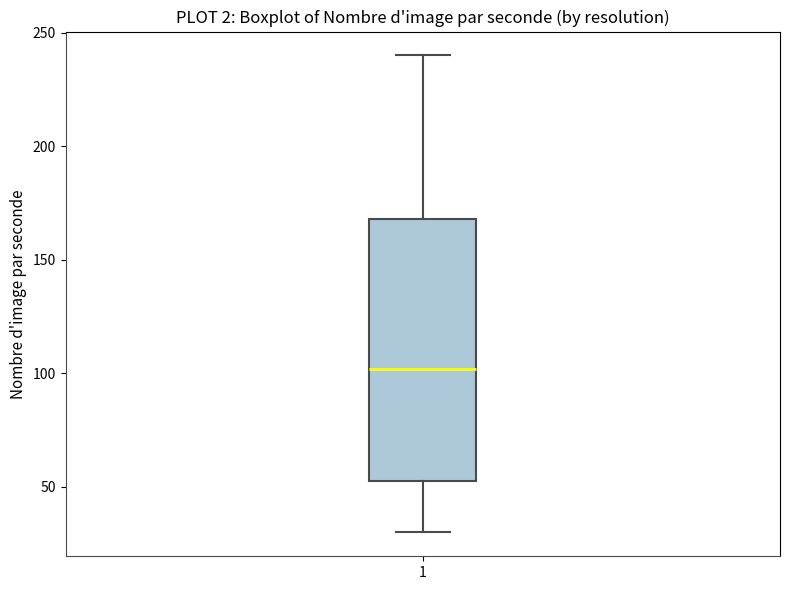

Transcribe this box plot: give where the median line is, the range the box spans, and where the two whiskers end, as read against the y-axis. The values are not printed on the chart, so give them approximately, as read against the axis.

median 100, box 55 to 170, whiskers 30 to 240